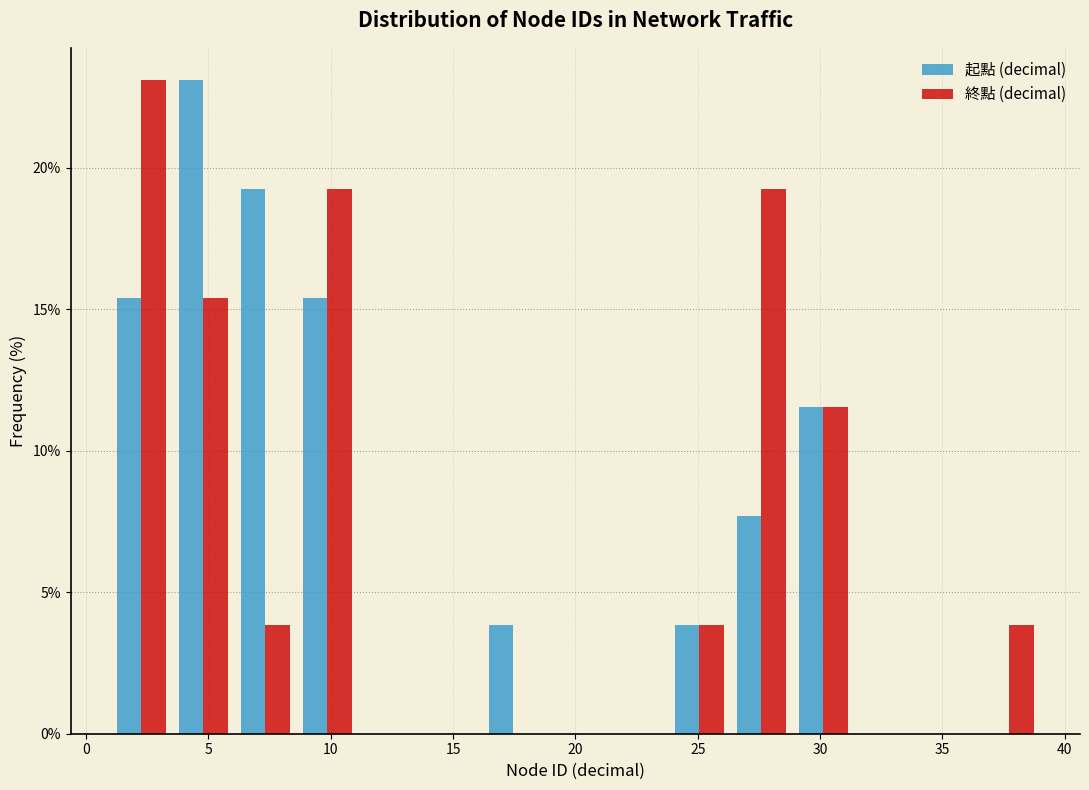

Reading left to right, list every range on the x-axis with the height of the bar of each series over it. Neither the bar edges nor the heights are printed on the chart, so give them approximately, as read against the axes.

1.0 to 3.5: 起點 (decimal)=15.5	終點 (decimal)=23.0
3.5 to 6.0: 起點 (decimal)=23.0	終點 (decimal)=15.5
6.0 to 8.5: 起點 (decimal)=19.0	終點 (decimal)=4.0
8.5 to 11.0: 起點 (decimal)=15.5	終點 (decimal)=19.0
11.0 to 13.5: 起點 (decimal)=0	終點 (decimal)=0
13.5 to 16.0: 起點 (decimal)=0	終點 (decimal)=0
16.0 to 18.5: 起點 (decimal)=4.0	終點 (decimal)=0
18.5 to 21.5: 起點 (decimal)=0	終點 (decimal)=0
21.5 to 24.0: 起點 (decimal)=0	終點 (decimal)=0
24.0 to 26.5: 起點 (decimal)=4.0	終點 (decimal)=4.0
26.5 to 29.0: 起點 (decimal)=7.5	終點 (decimal)=19.0
29.0 to 31.5: 起點 (decimal)=11.5	終點 (decimal)=11.5
31.5 to 34.0: 起點 (decimal)=0	終點 (decimal)=0
34.0 to 36.5: 起點 (decimal)=0	終點 (decimal)=0
36.5 to 39.0: 起點 (decimal)=0	終點 (decimal)=4.0